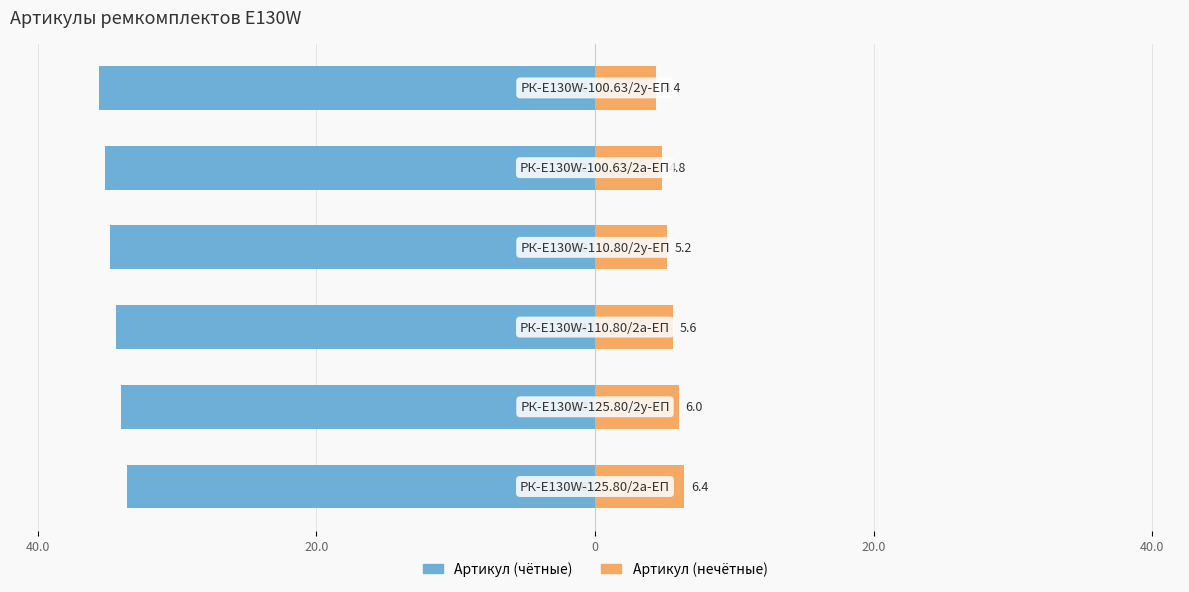

Is it true that Артикул (нечётные) equals 5.6 at 0?

True